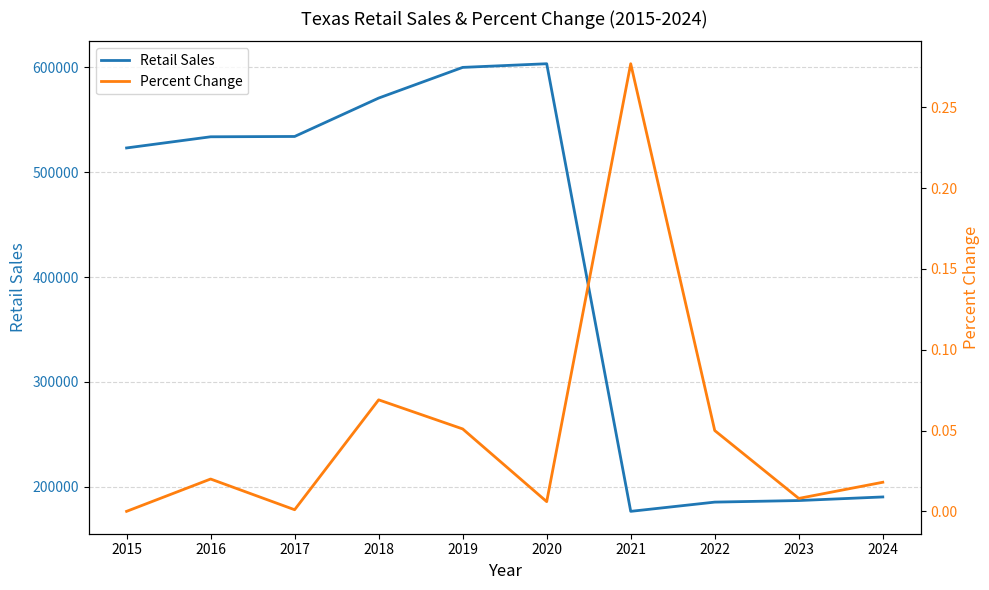

What is the difference between the maximum and minimum values in the Retail Sales series?

426689